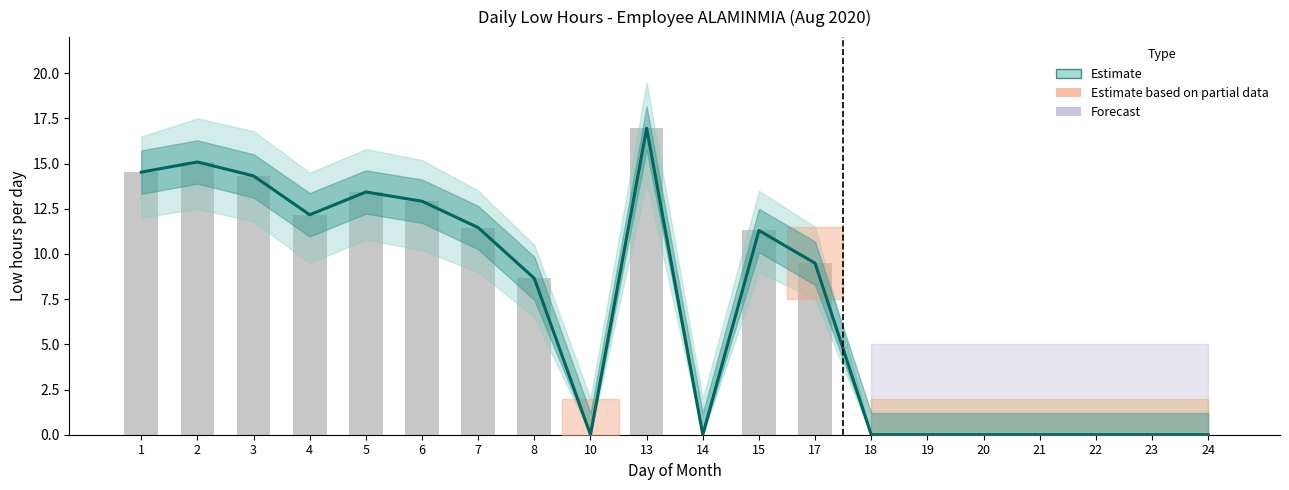

True or false: the data shows 16.3 at 17.

False